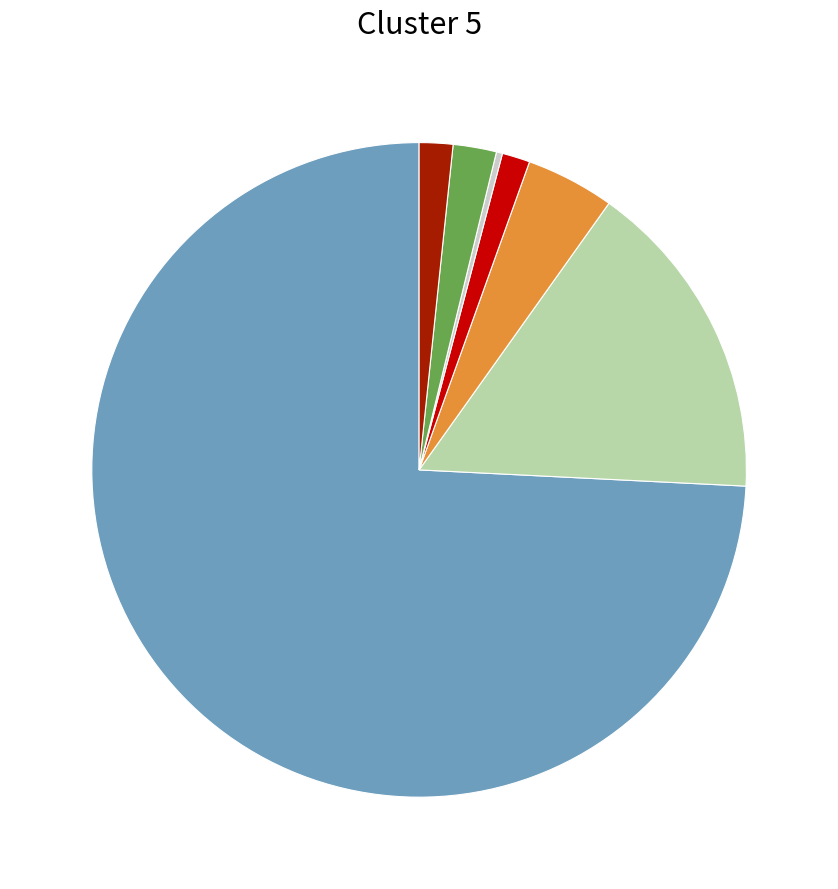

Is there any slice that represents more than half of the pie?

Yes